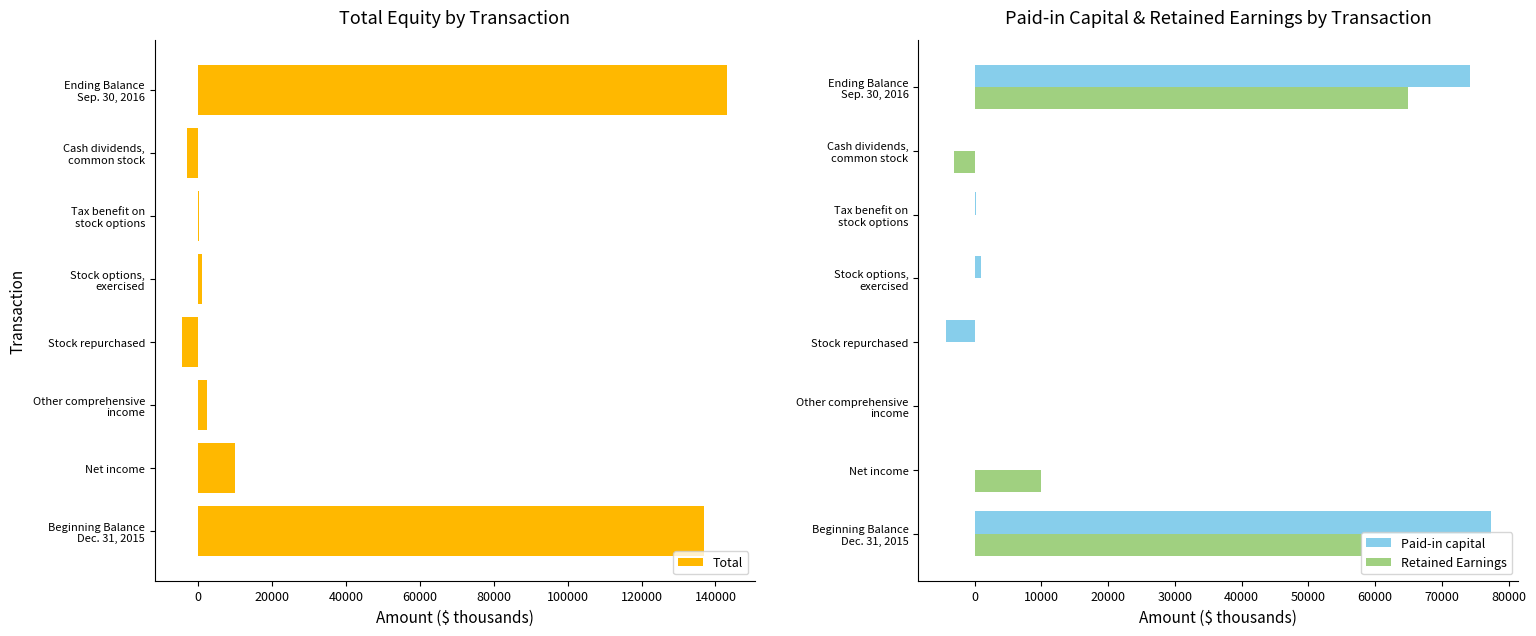

The Retained Earnings series shows 10004 at Net income. True or false?

True